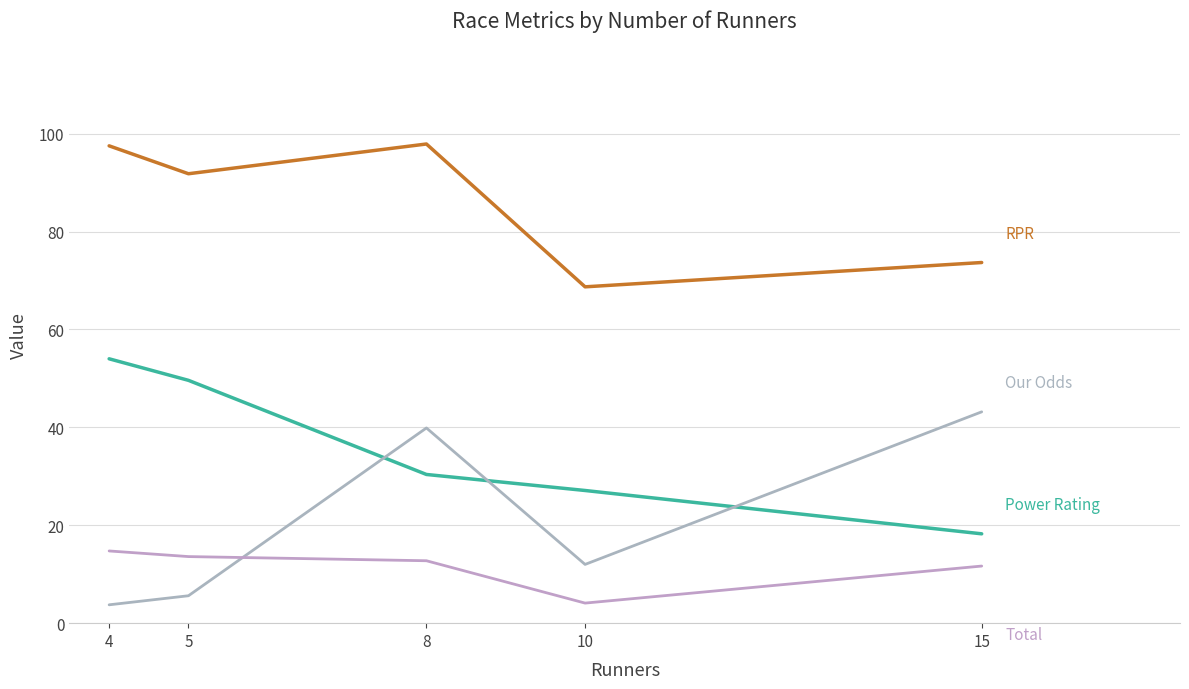

Which label corresponds to the smallest value in the chart?

4